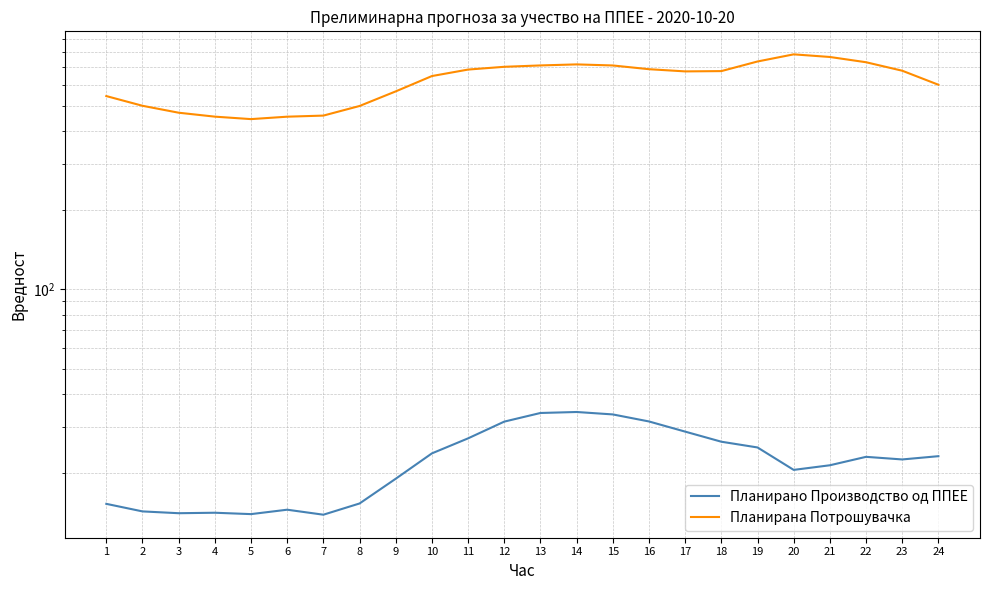

List the labels in order of Планирана Потрошувачка value, smallest first.

5, 6, 4, 7, 3, 8, 2, 1, 9, 24, 10, 17, 18, 23, 11, 16, 12, 15, 13, 14, 22, 19, 21, 20